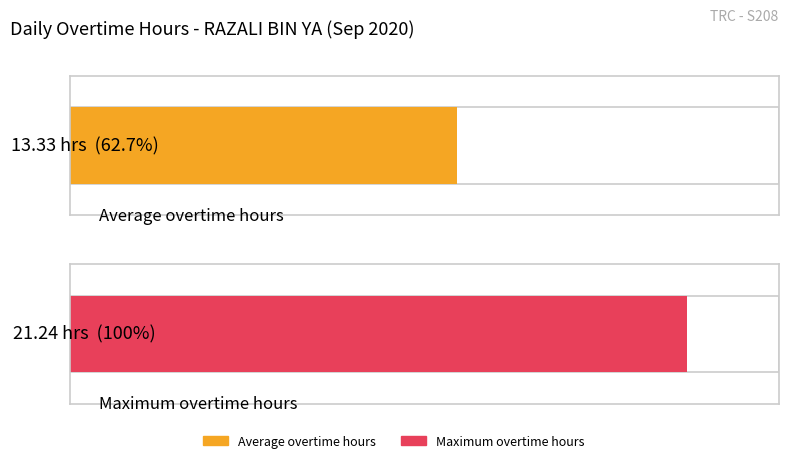

What is the average value?

13.3